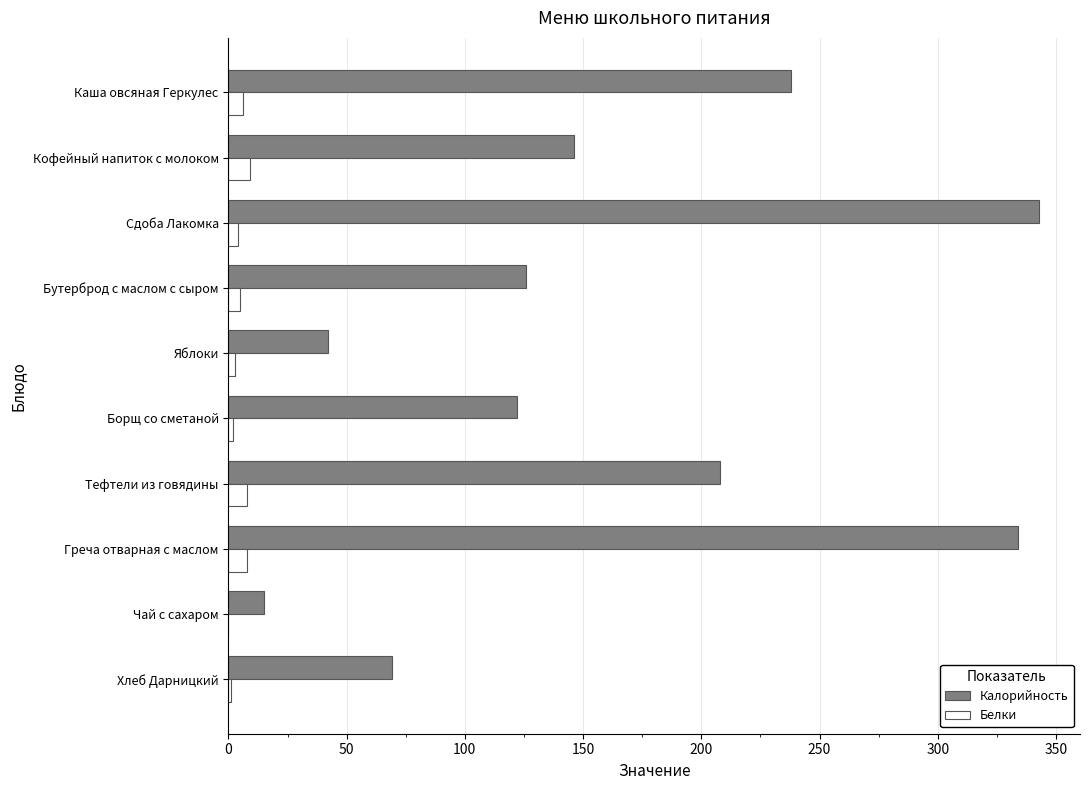

What is the sum of all Калорийность values?

1643